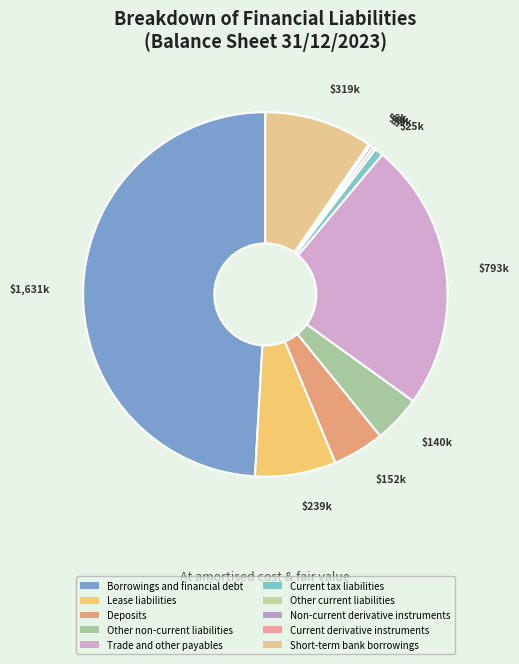

Which slice is the largest?

Borrowings and financial debt